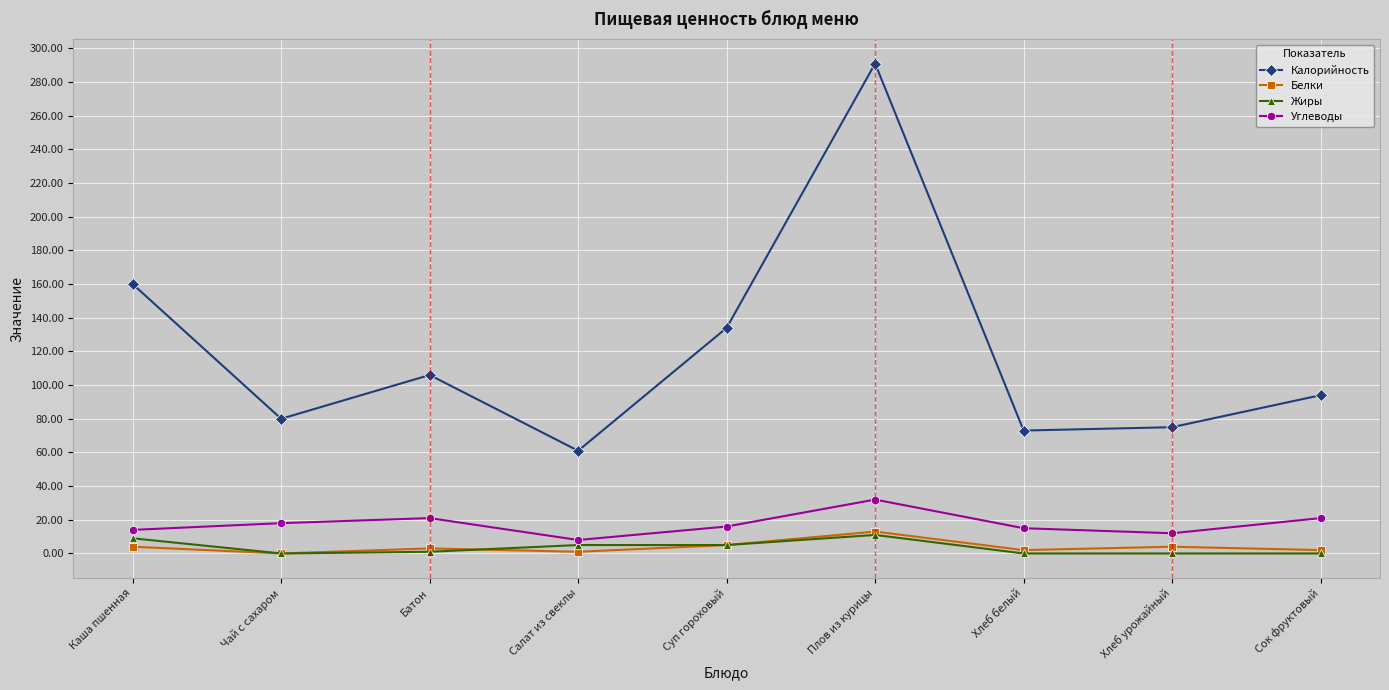

What is the sum of the Углеводы values at Хлеб белый and Салат из свеклы?

23